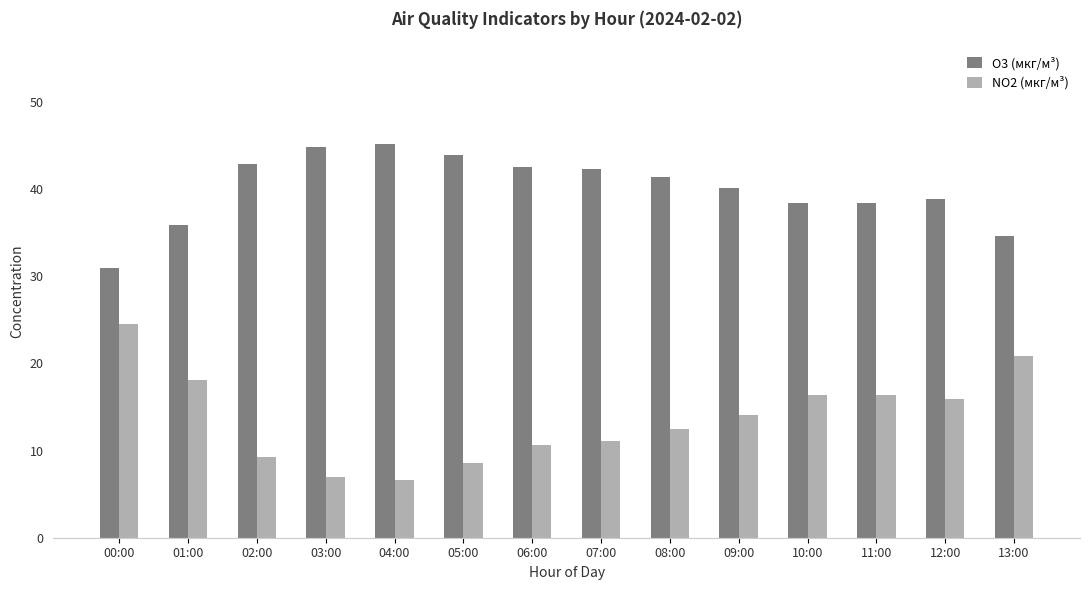

Which category has the lowest value in the O3 (мкг/м³) series?

00:00